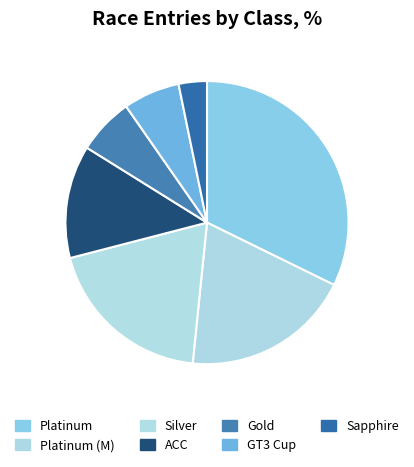

Count the number of slices in the pie.

7